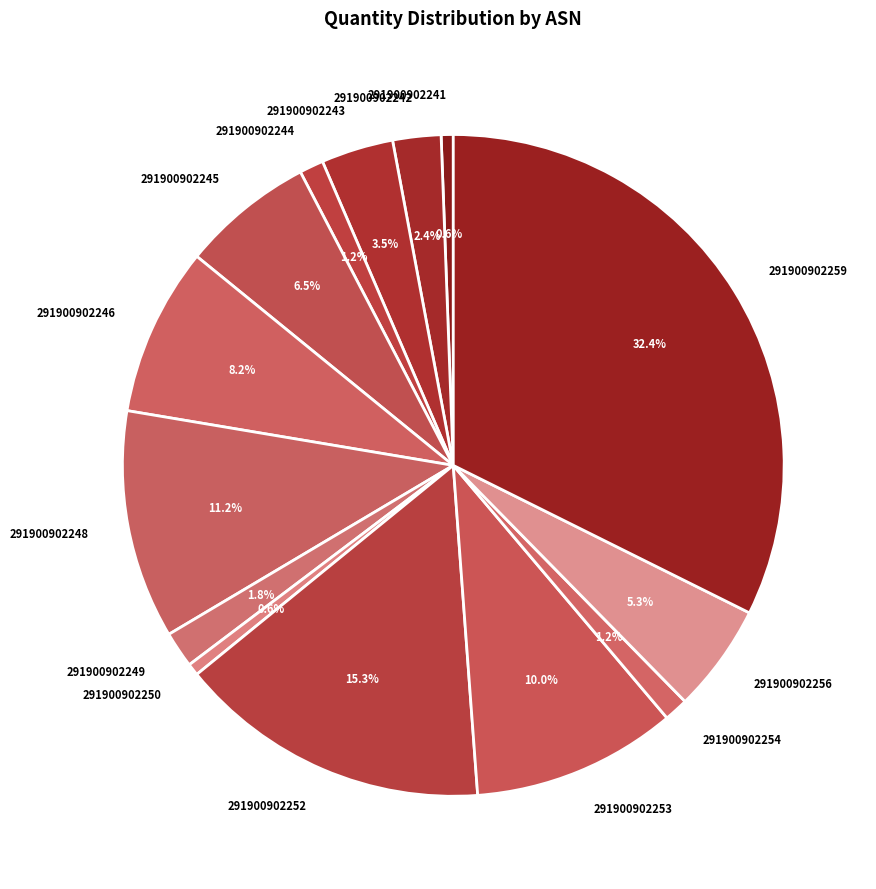

Does 291900902243 account for over 50% of the chart?

No